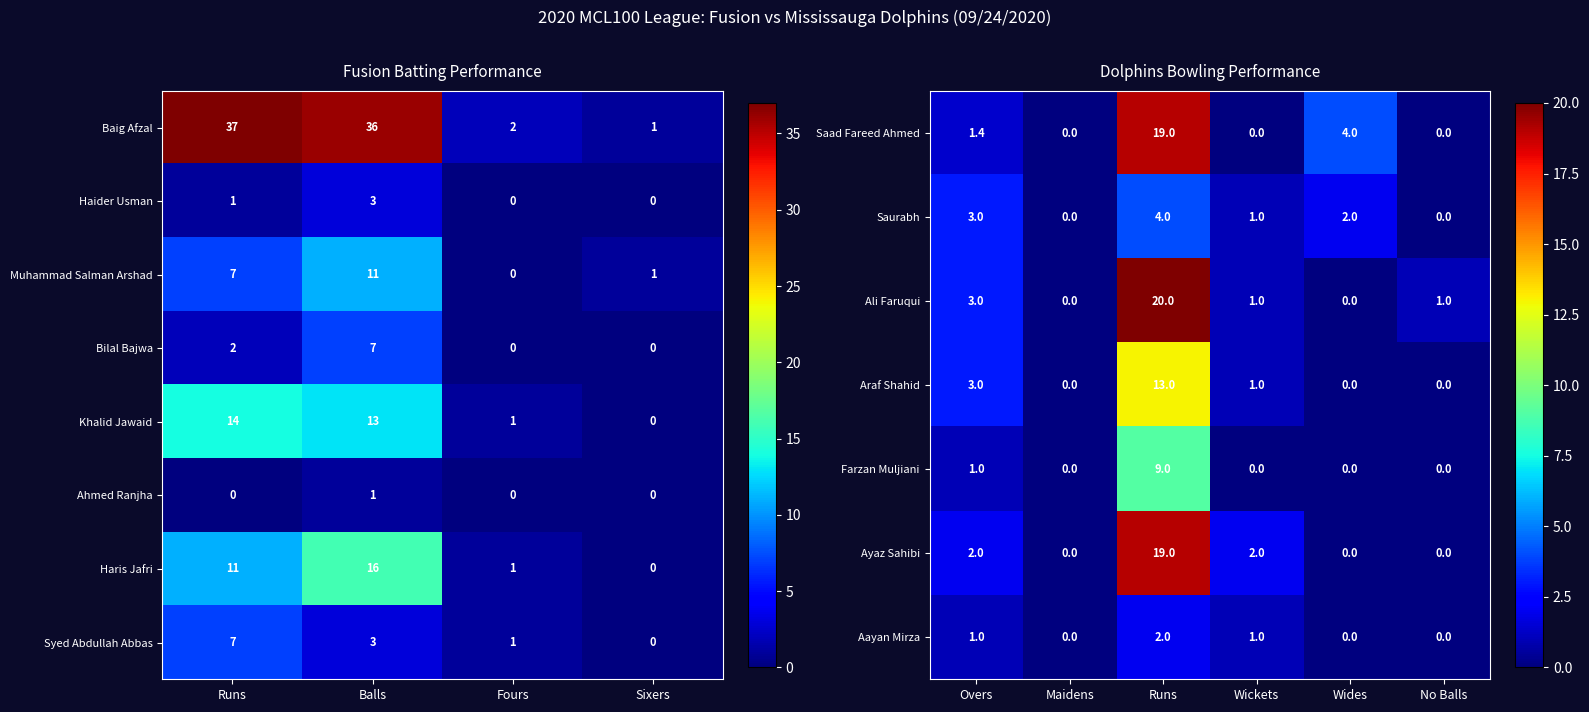

What is the sum of all Haris Jafri values?

28